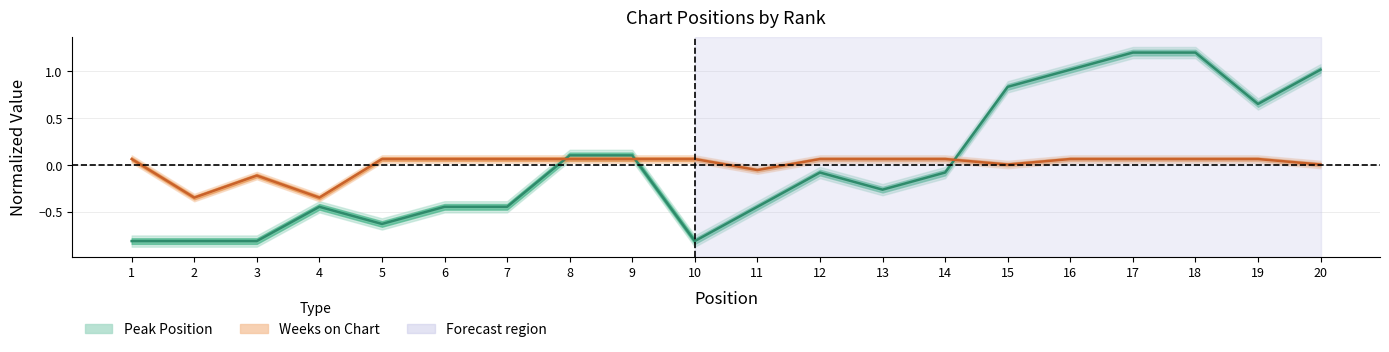

The Weeks on Chart series shows 0.1 at 16. True or false?

True